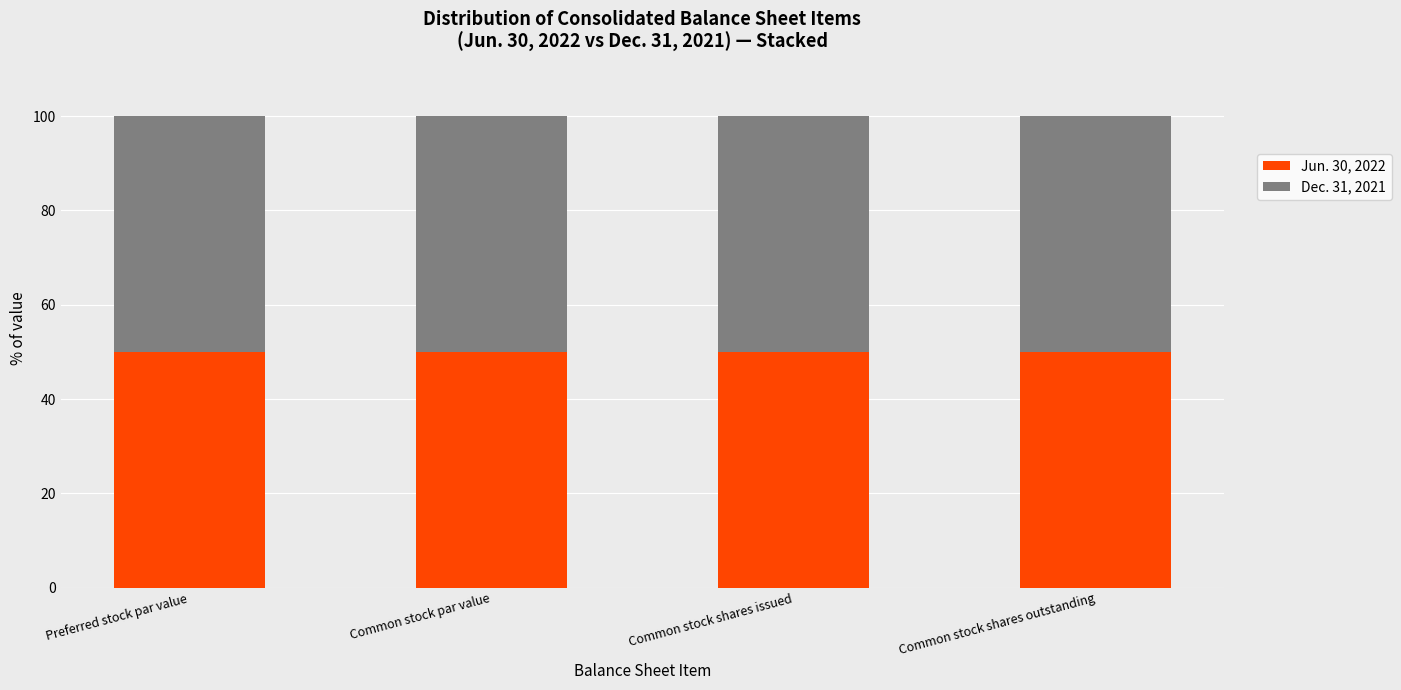

What are all the series names shown in the legend?

Jun. 30, 2022, Dec. 31, 2021